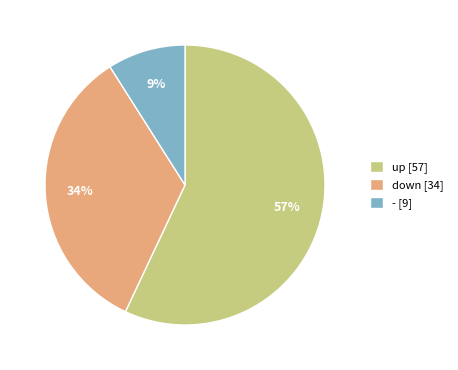

How many segments does this pie chart have?

3